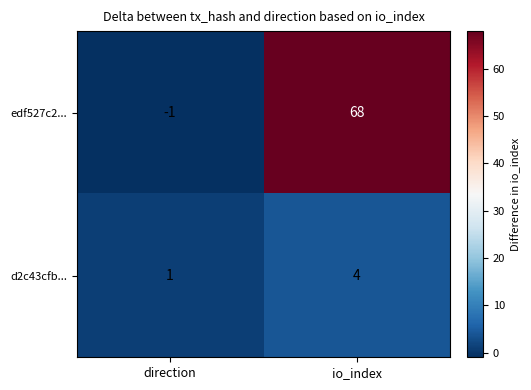

True or false: edf527c2... has a value of 34 at io_index.

False